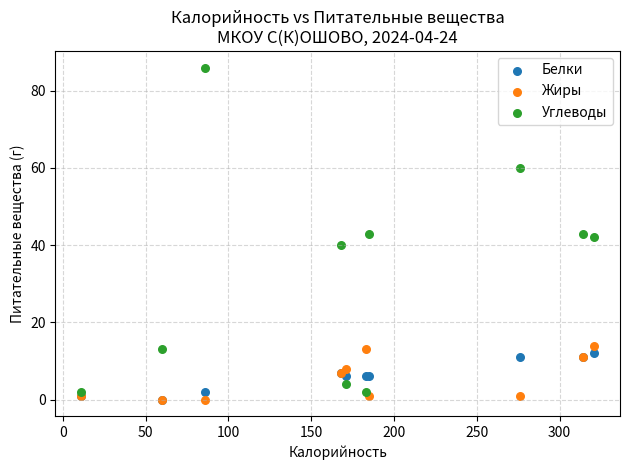

Which series has the largest Y range (max minus min)?

Углеводы